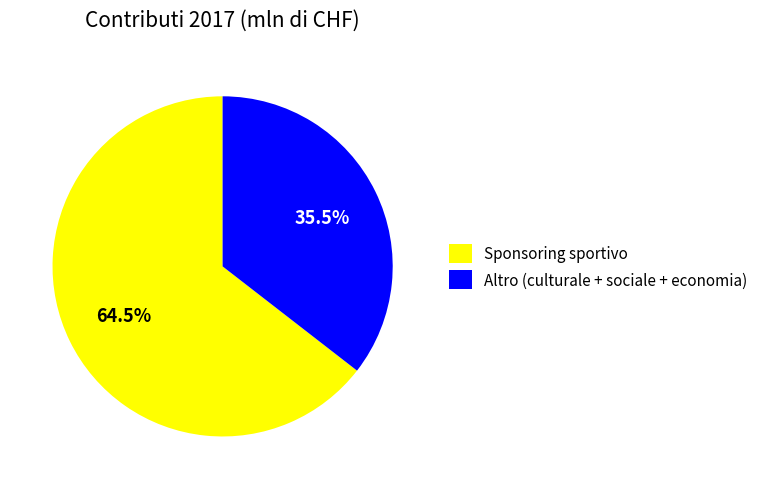

Which slice is the smallest?

Altro (culturale + sociale + economia)